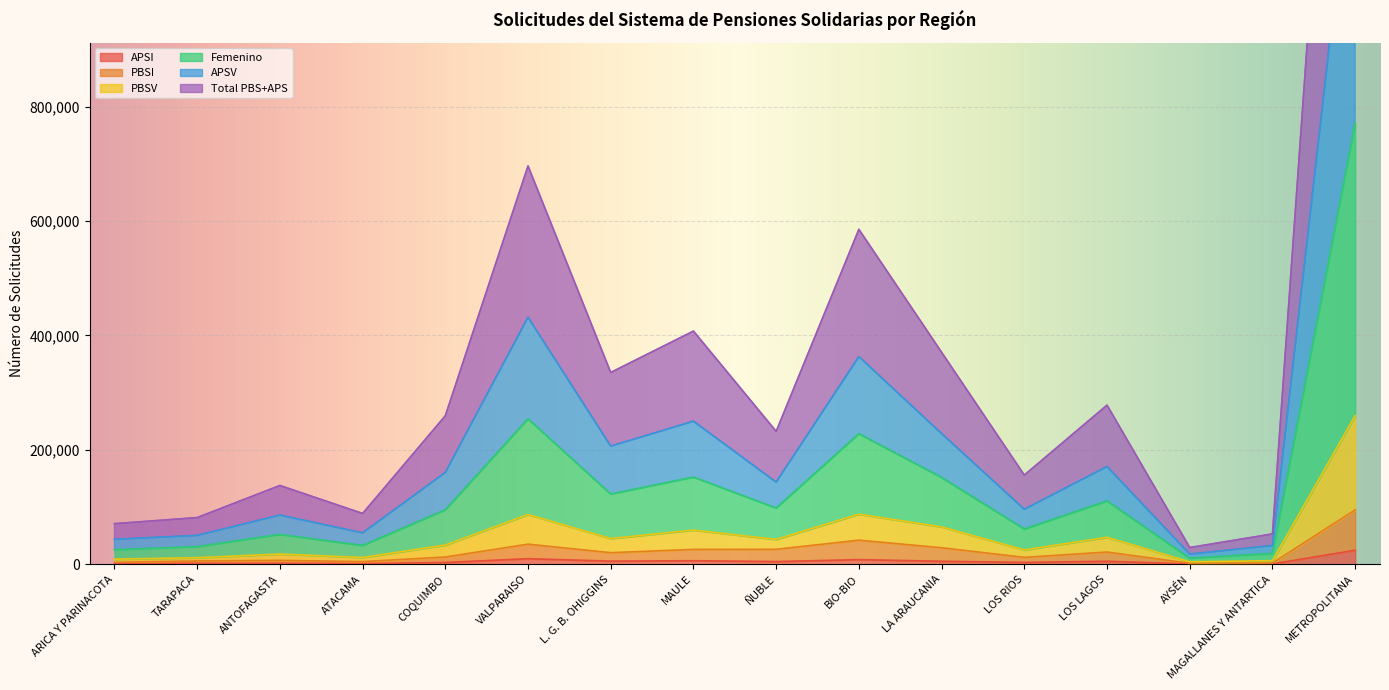

Read the PBSI value at ÑUBLE, to the nearest 10.

26220